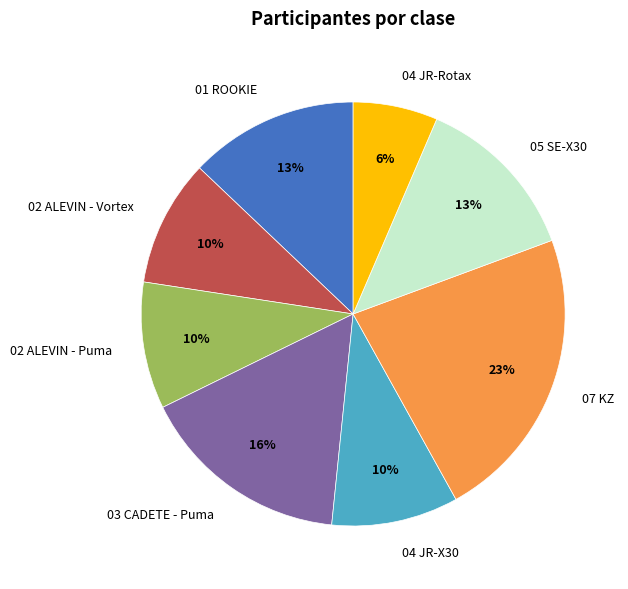

Is the sum of 01 ROOKIE and 02 ALEVIN - Puma greater than half?

No